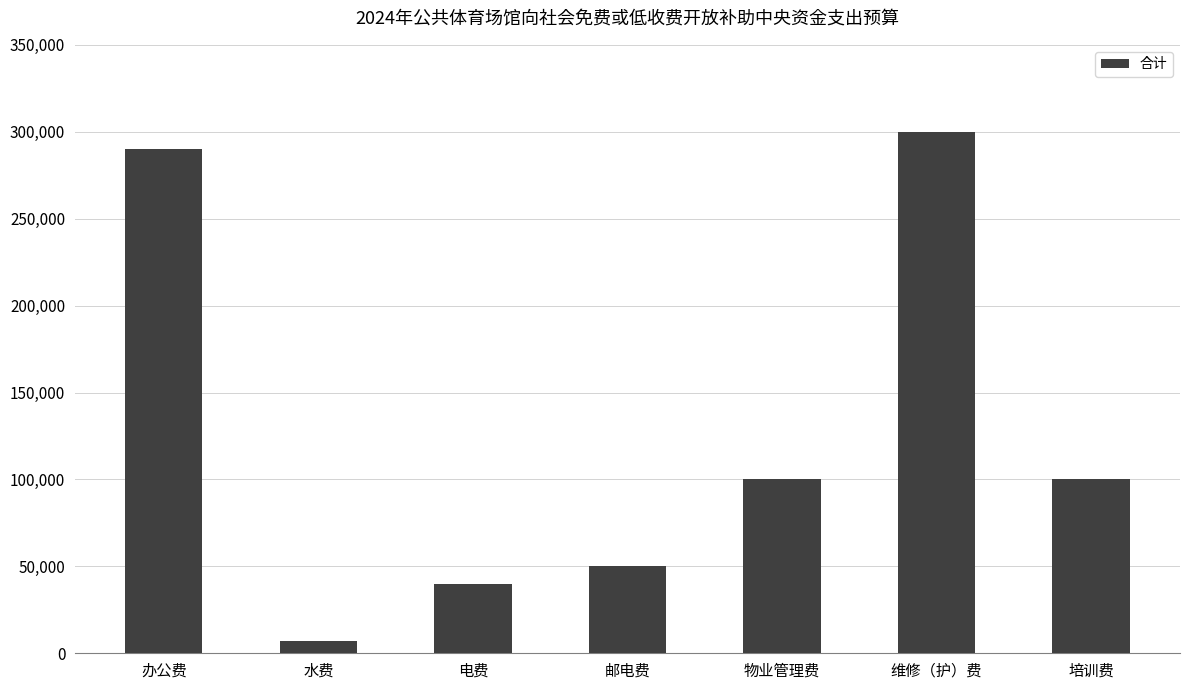

Reading right to left, transcribe all the data shown in this chart.

100000	300000	100000	50000	40000	7100	290000